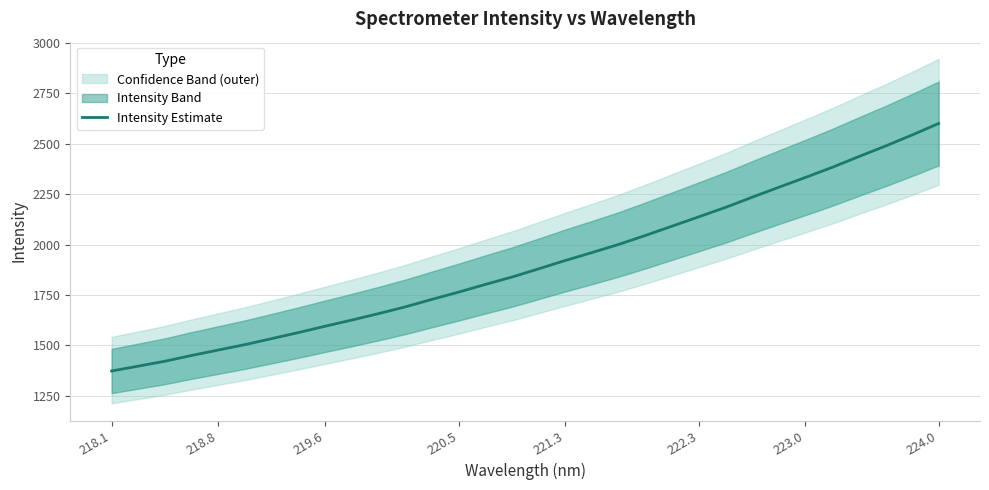

Which category has the lowest value across all series?

218.1